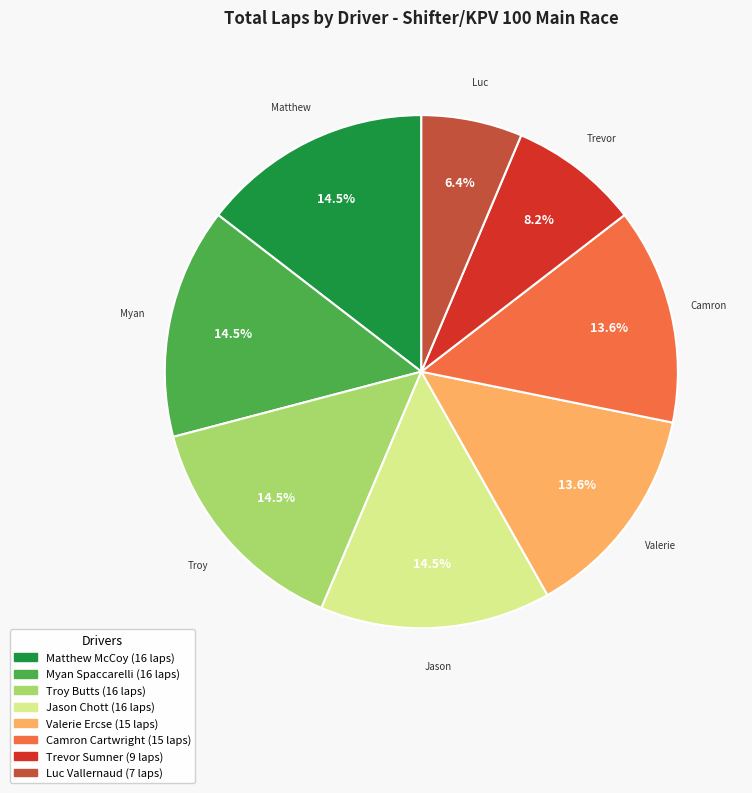

Is there any slice that represents more than half of the pie?

No